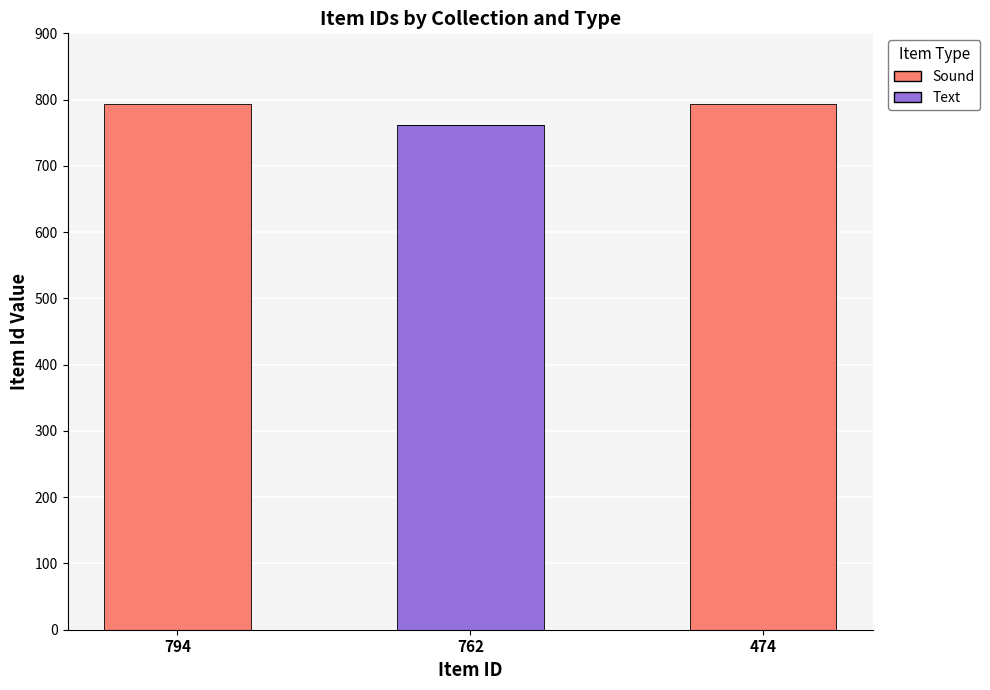

Which category has the highest value in the Text series?

762